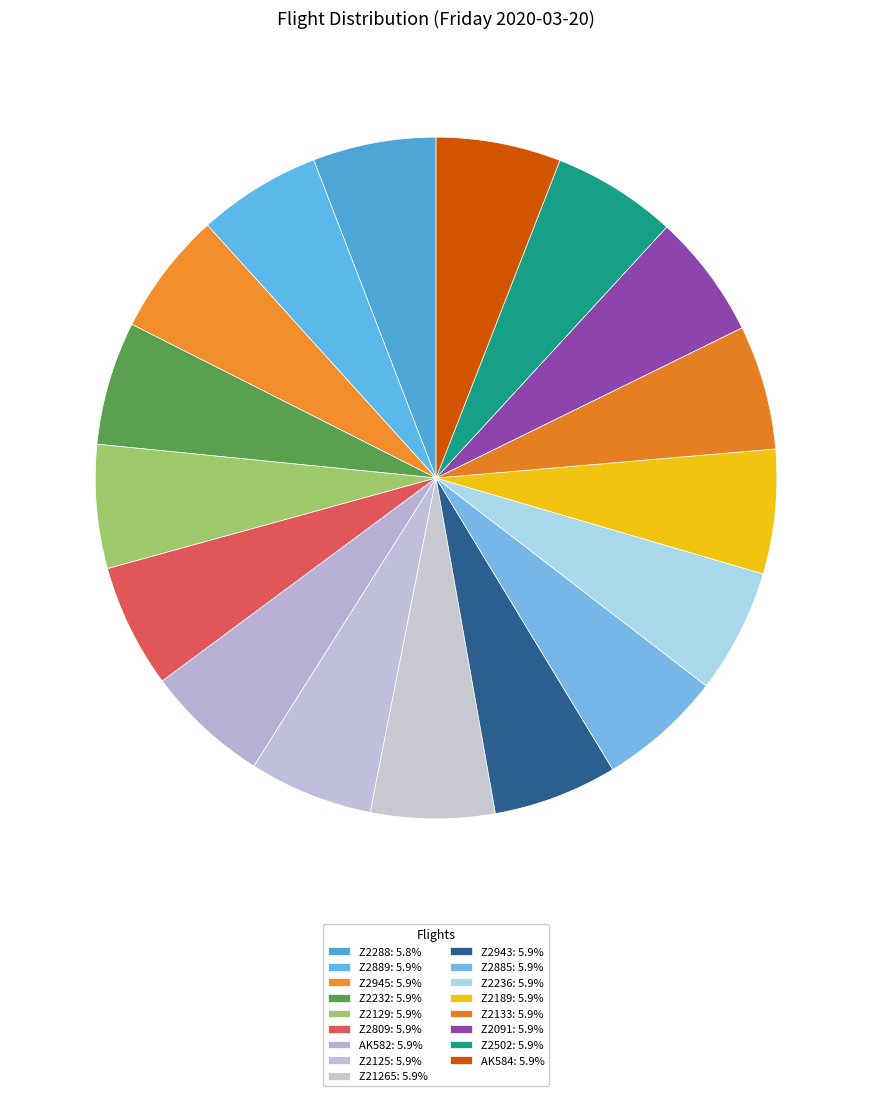

What is the largest slice in the pie chart?

AK584